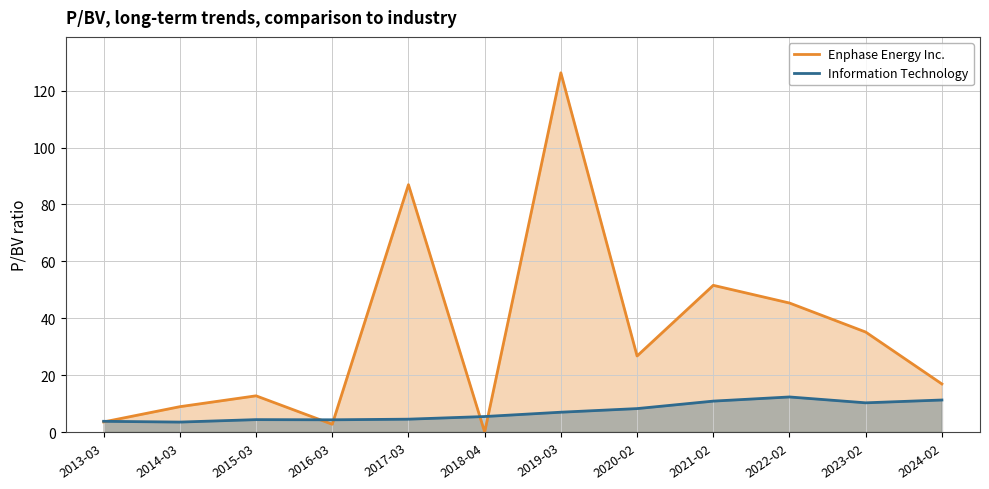

True or false: Information Technology has a value of 4.3 at 2016-03.

True